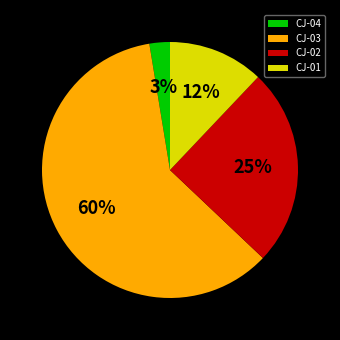

To the nearest percent, what percentage of the pie is CJ-04?

3%